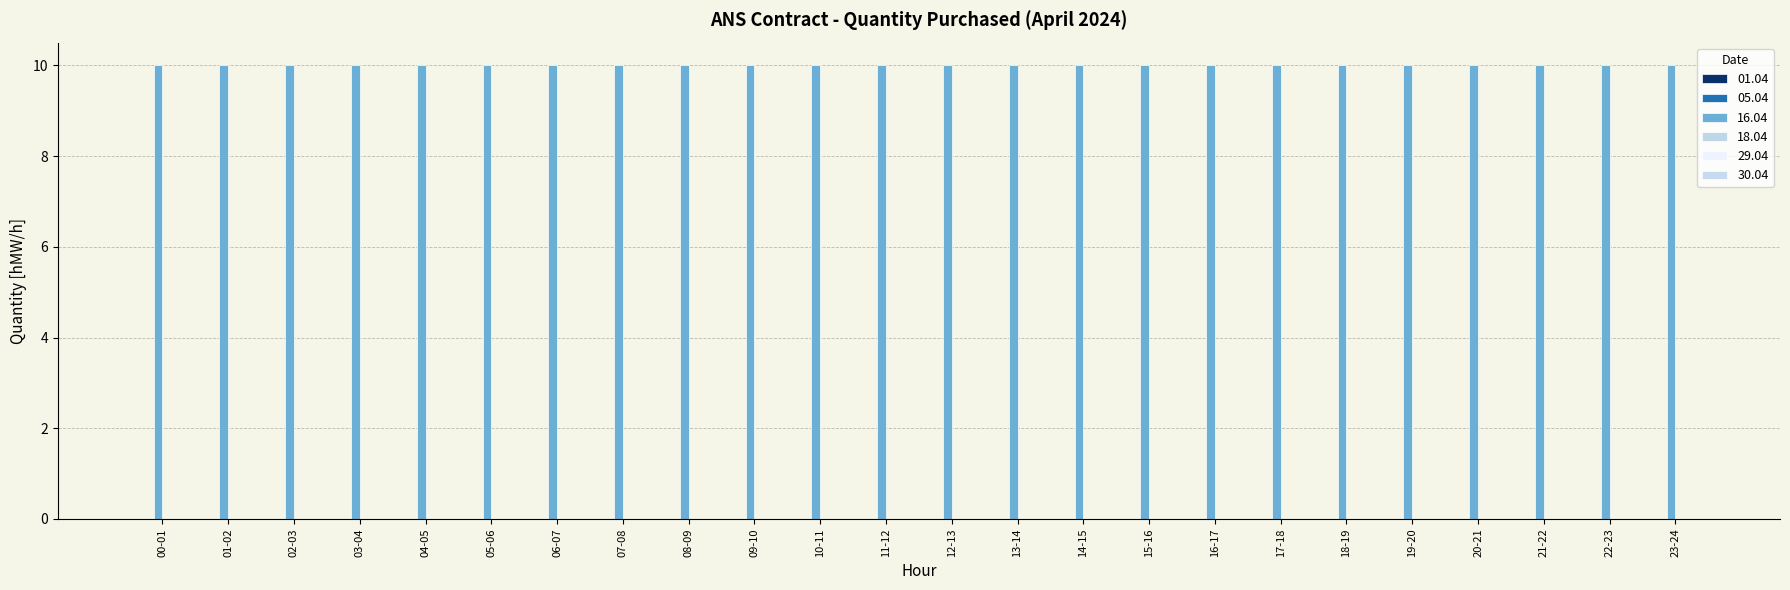

Rank the series at 02-03 from highest to lowest value.

16.04, 01.04, 05.04, 18.04, 29.04, 30.04